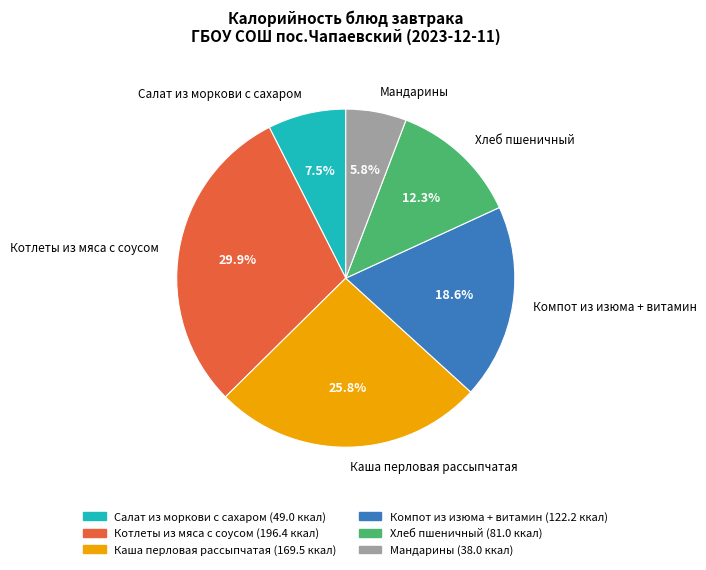

Which category has the smallest portion of the pie?

Мандарины